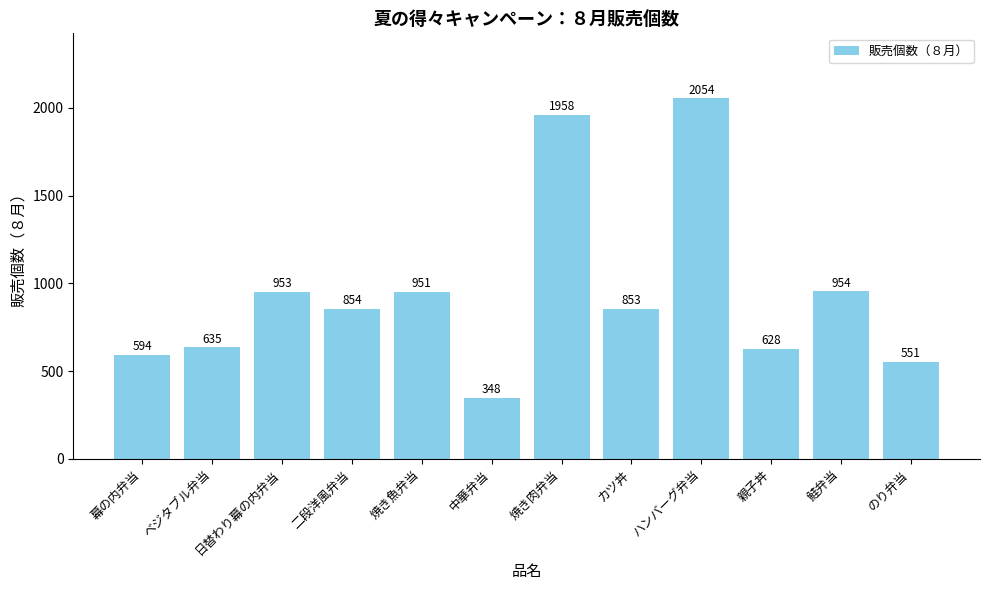

What is the smallest value displayed?

348